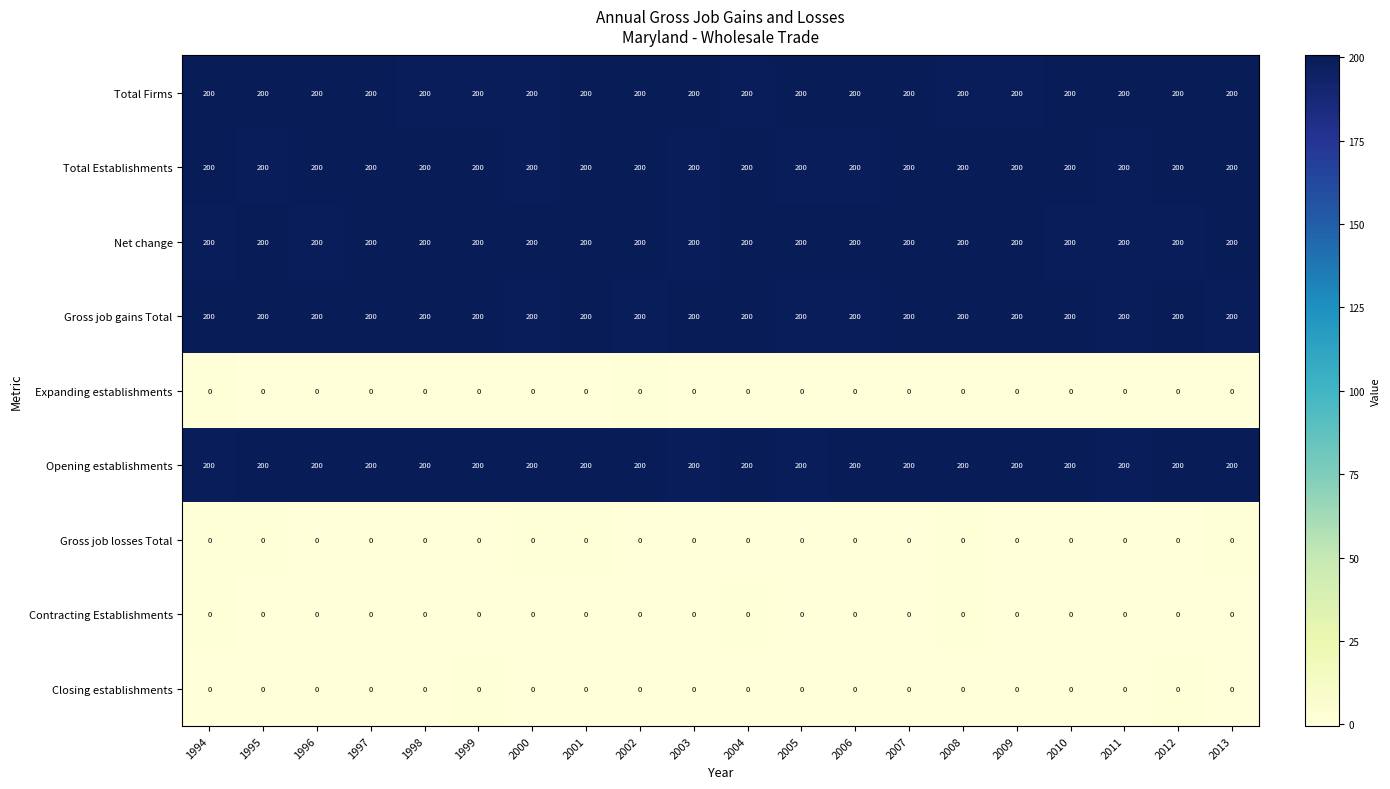

At how many categories does at least one series exceed 99?

20